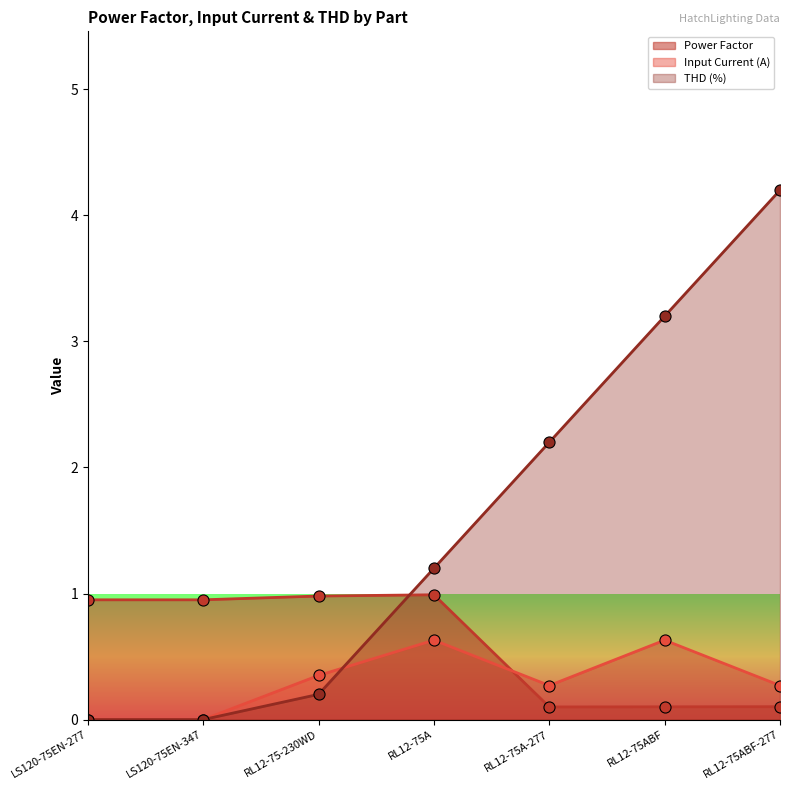

How many values in the Input Current (A) series exceed 0?

5